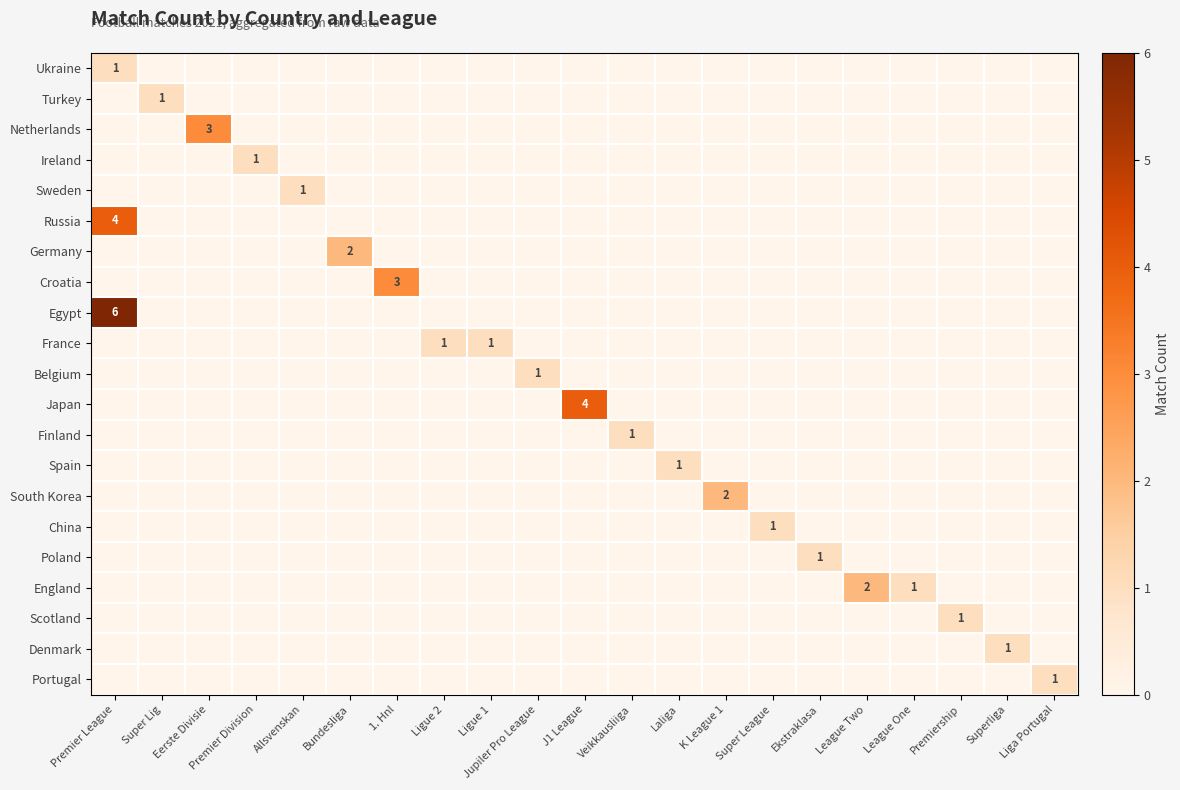

At how many categories does at least one series exceed 2?

4